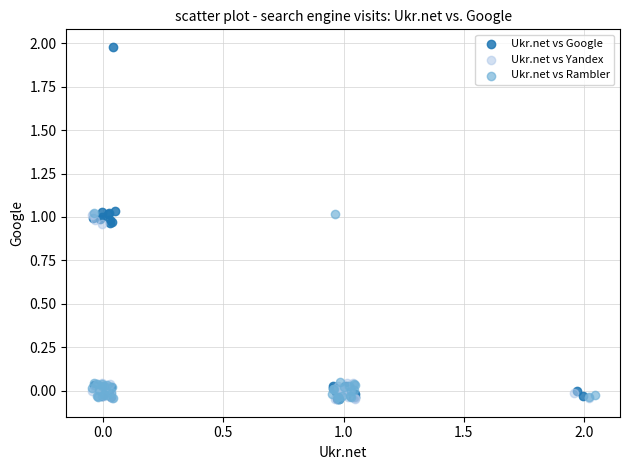

Which series has the largest Y range (max minus min)?

Ukr.net vs Google